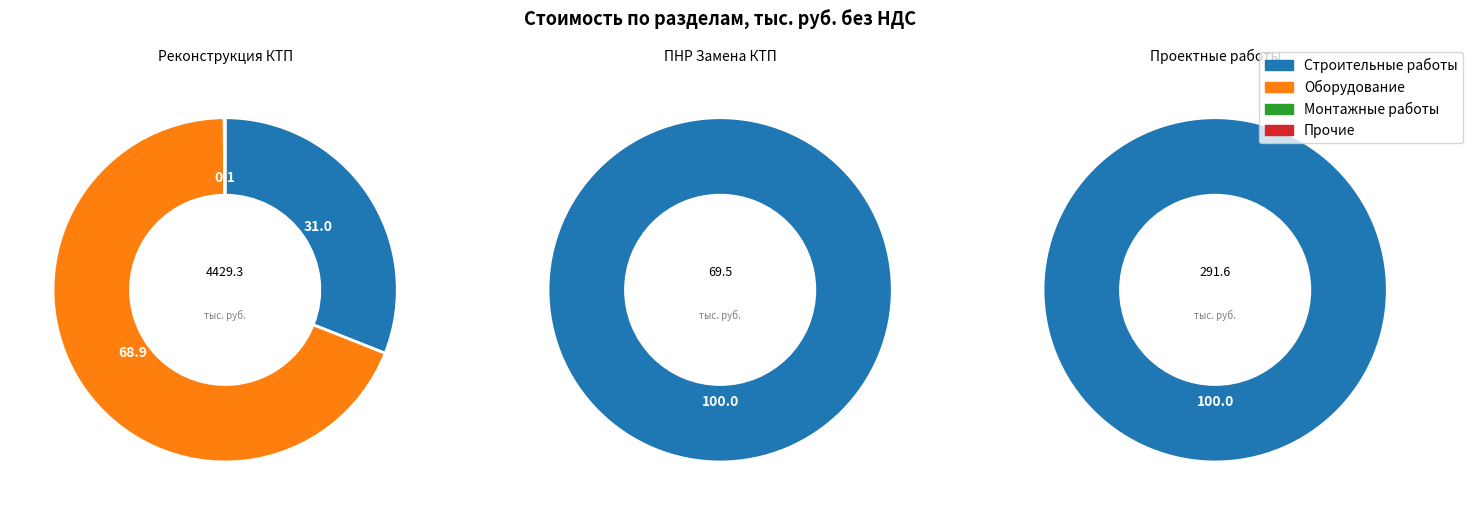

Which series changed the most between Реконструкция КТП and ПНР Замена КТП?

Оборудование